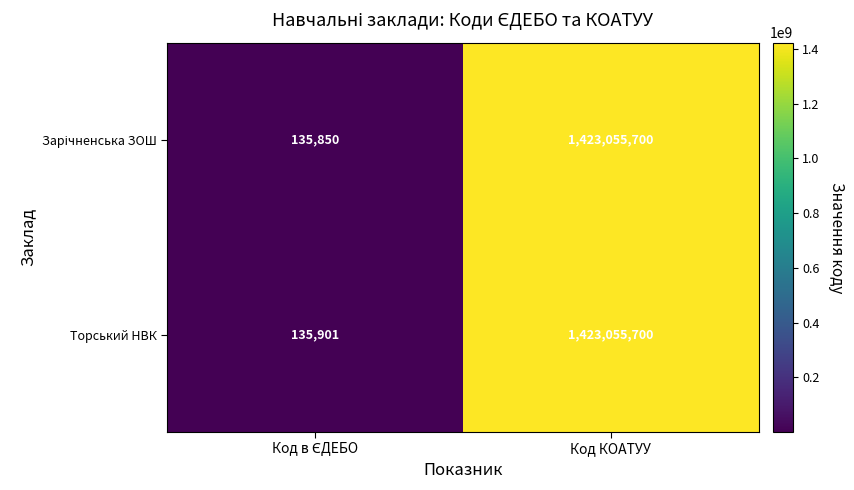

How many categories are shown in the chart?

2